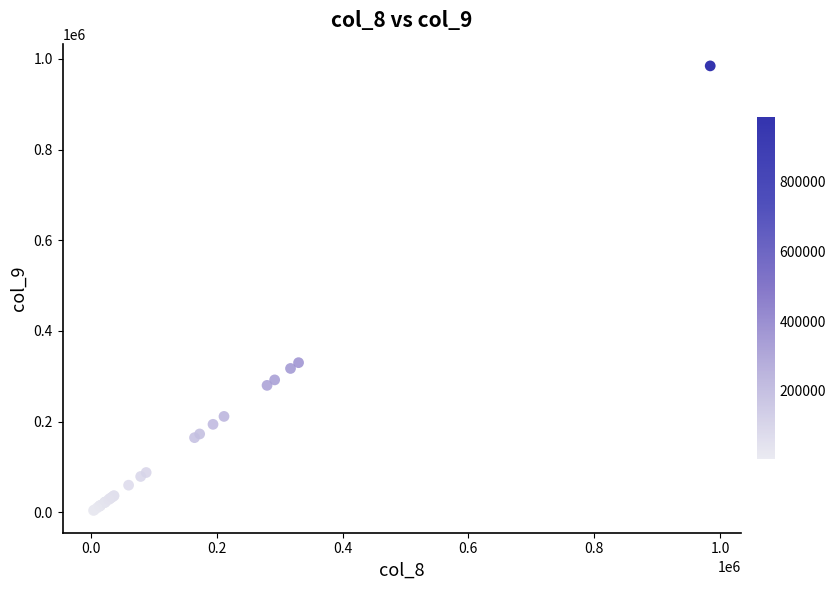

What Y value in the scatter plot is closest to 494243?

330000.0